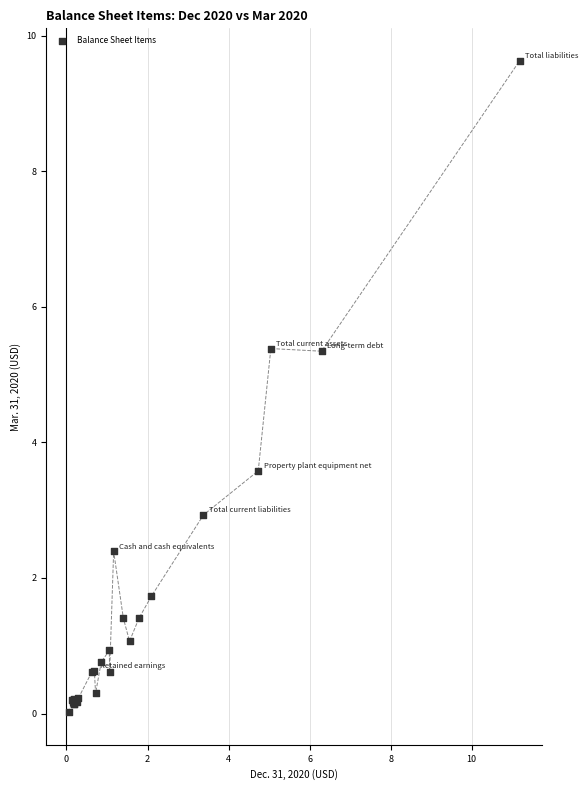

What Y value in the scatter plot is closest to 4?

3.6